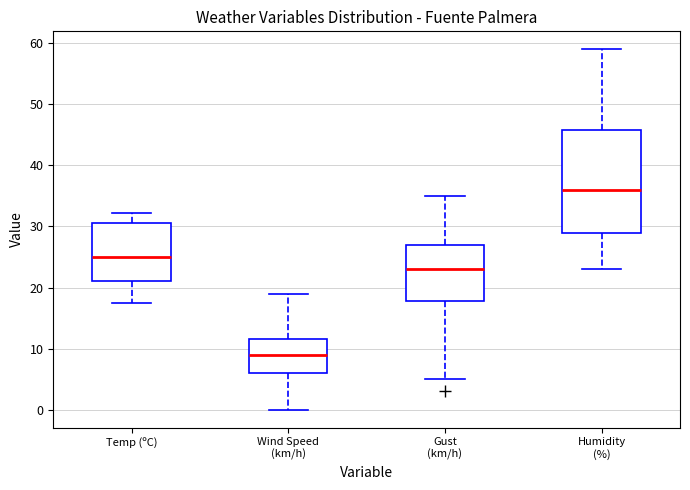

Reading left to right, transcribe this box plot: for each box, give where its median line is, the range the box spans, and where its two whiskers end, as read against the y-axis. The values are not printed on the chart, so give them approximately, as read against the axis.

Temp (ºC): median 25, box 21 to 31, whiskers 18 to 32
Wind Speed (km/h): median 9, box 6 to 12, whiskers 0 to 19
Gust (km/h): median 23, box 18 to 27, whiskers 5 to 35
Humidity (%): median 36, box 29 to 46, whiskers 23 to 59